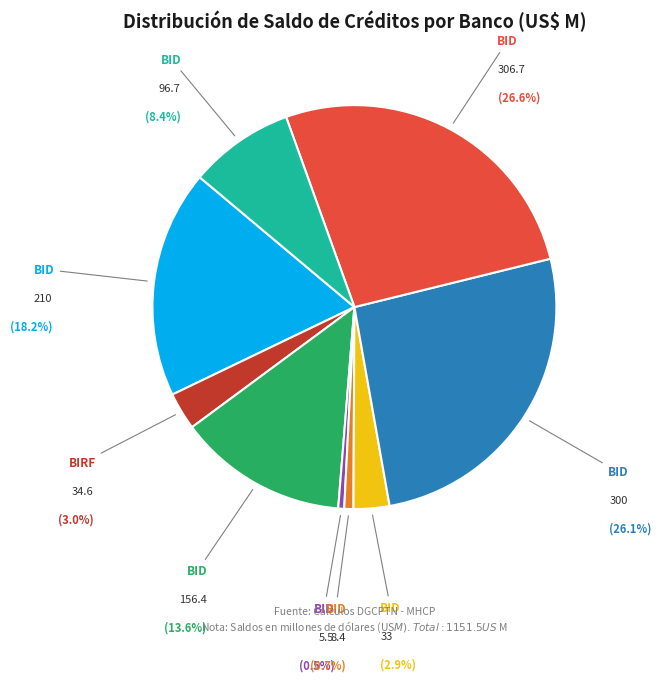

Is there a majority slice in this chart?

No